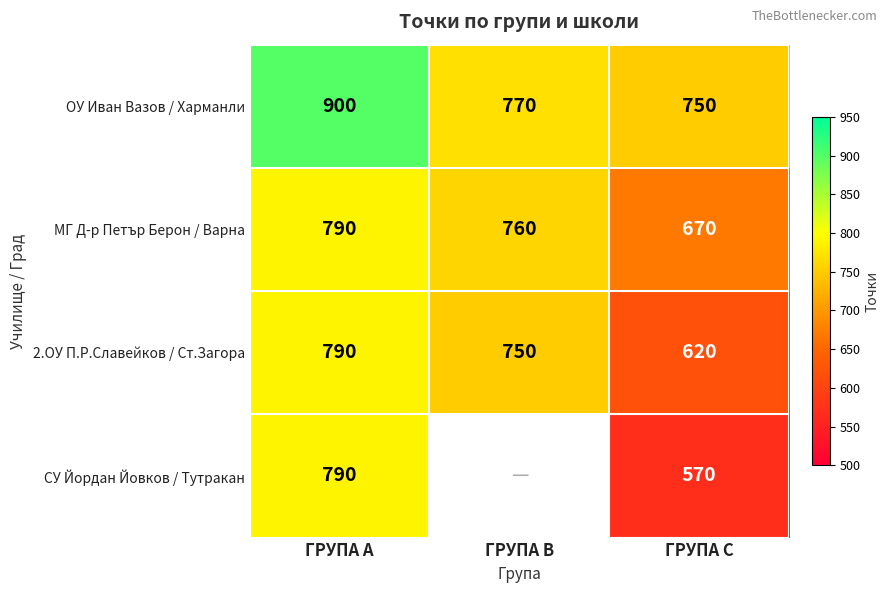

Is the value of СУ Йордан Йовков / Тутракан at ГРУПА С greater than the value of ОУ Иван Вазов / Харманли at ГРУПА В?

No